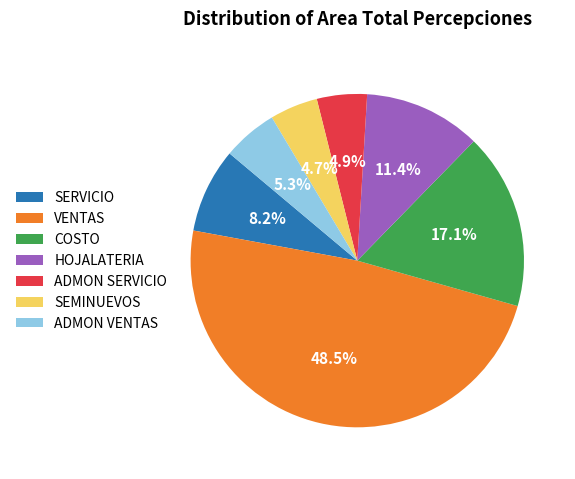

To the nearest percent, what portion does ADMON SERVICIO represent?

5%